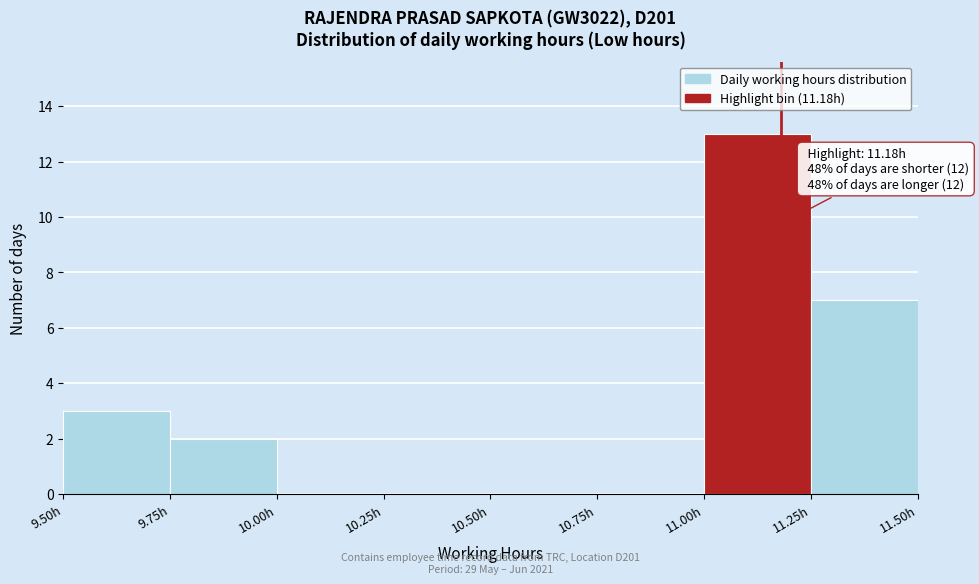

Which range on the x-axis has the tallest bar?

11.00 to 11.25